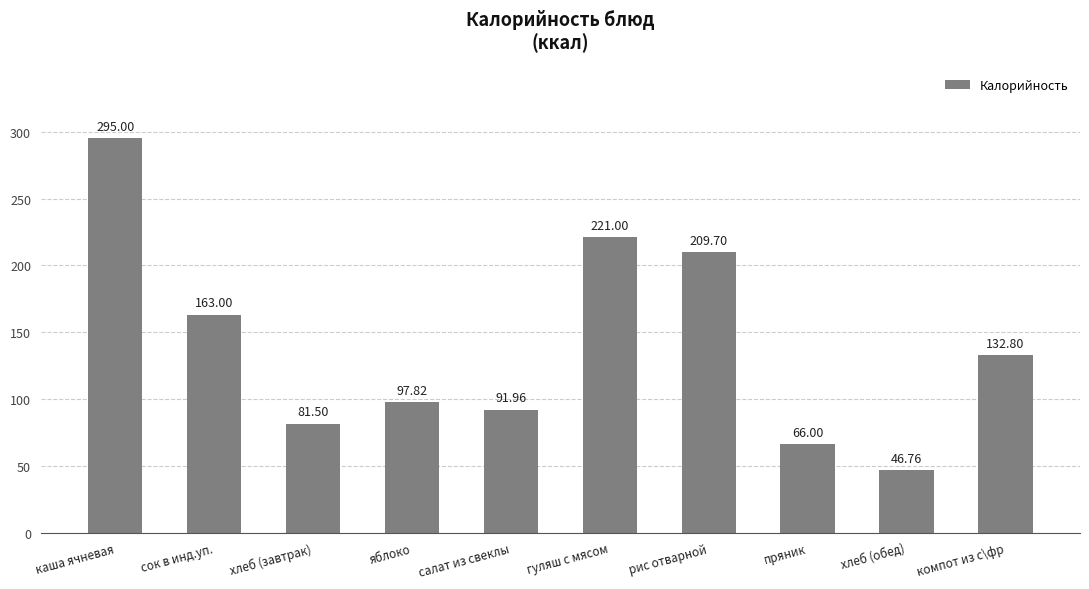

What is the greatest value displayed?

295.0